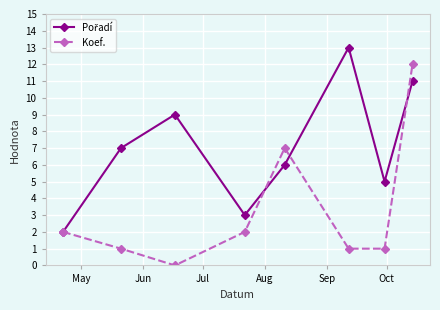

What is the greatest value displayed?

13